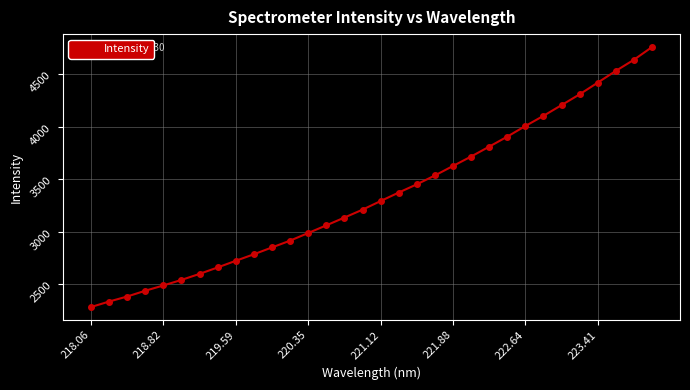

What is the value of the 28th point from the left?

4306.9